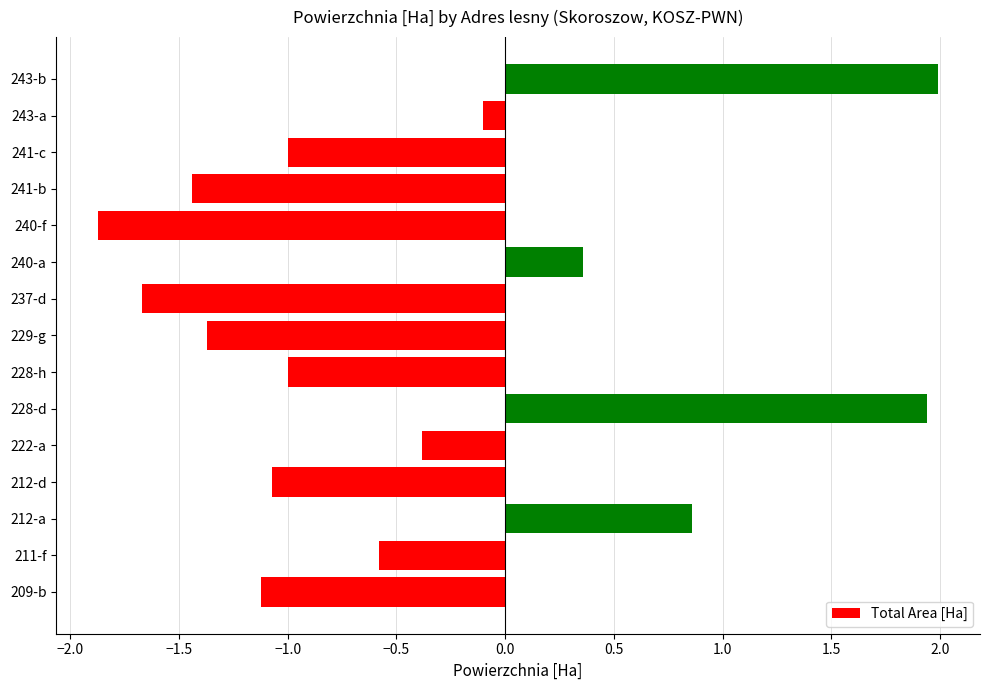

Reading bottom to top, extract all data points from this chart.

209-b=-1.1	211-f=-0.6	212-a=0.9	212-d=-1.1	222-a=-0.4	228-d=1.9	228-h=-1.0	229-g=-1.4	237-d=-1.7	240-a=0.4	240-f=-1.9	241-b=-1.4	241-c=-1.0	243-a=-0.1	243-b=2.0